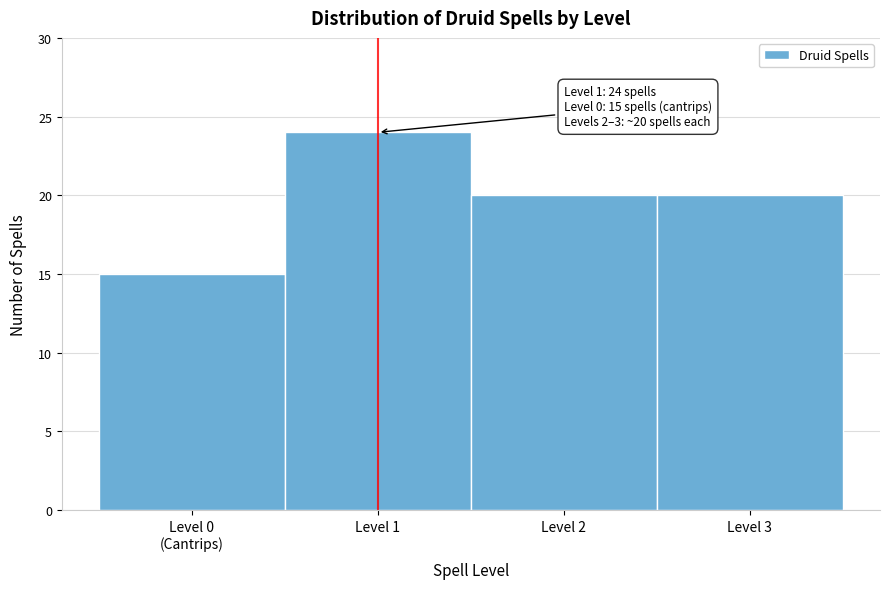

Reading left to right, extract all data points from this chart.

15	24	20	20